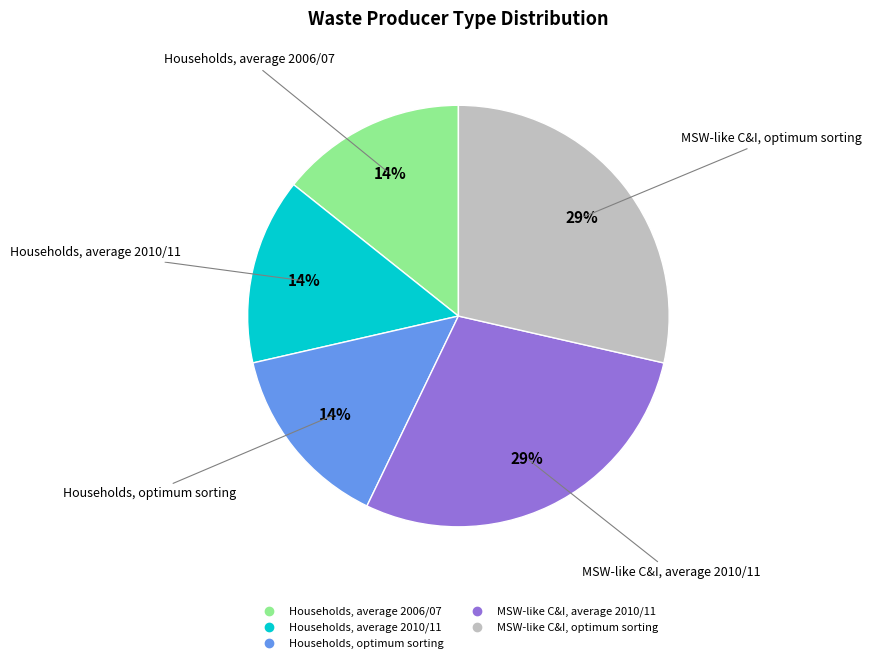

Approximately how many times larger is the value at Households, average 2010/11 compared to MSW-like C&I, average 2010/11?

0.5